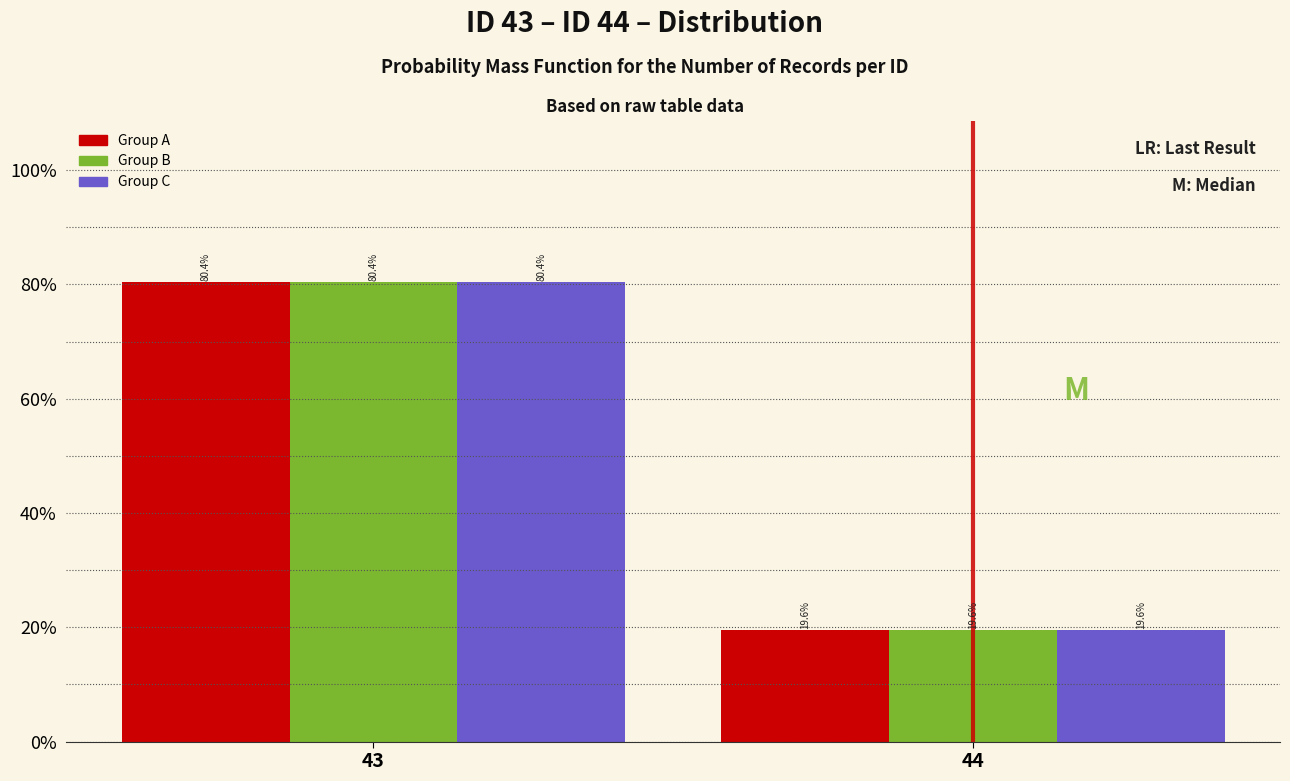

Does the chart contain stacked bars?

No